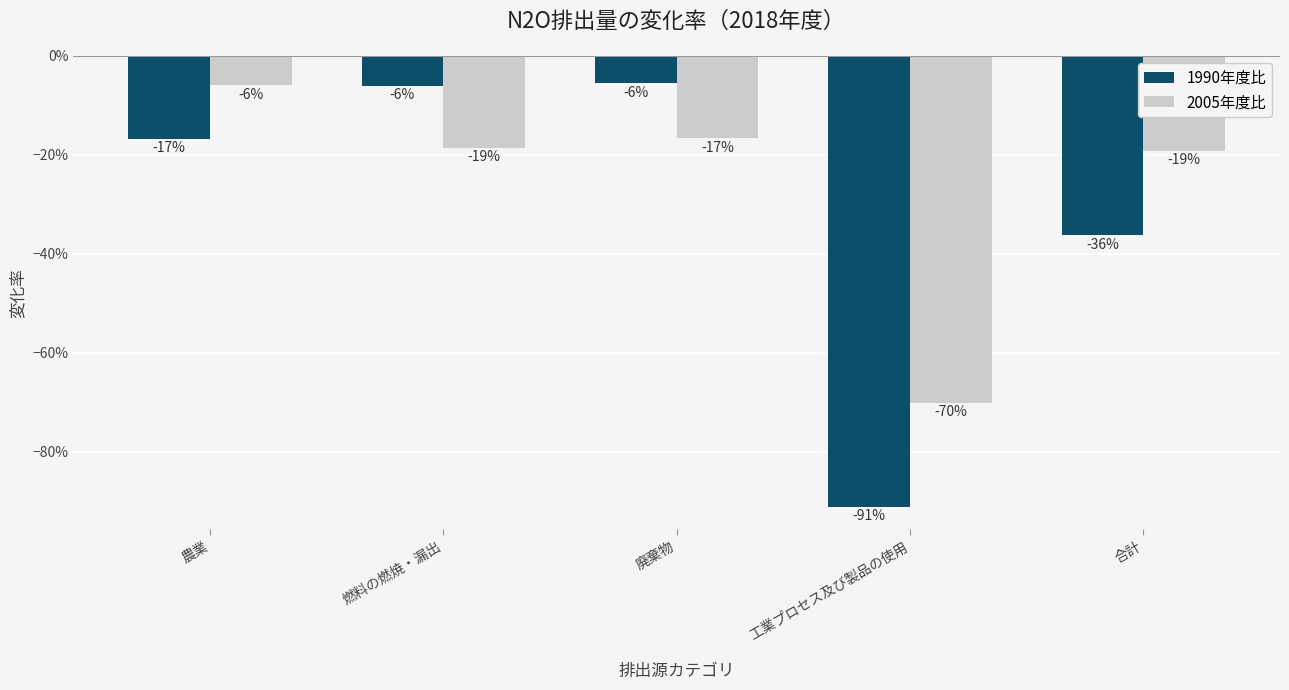

What is the minimum value for 2005年度比?

-0.7